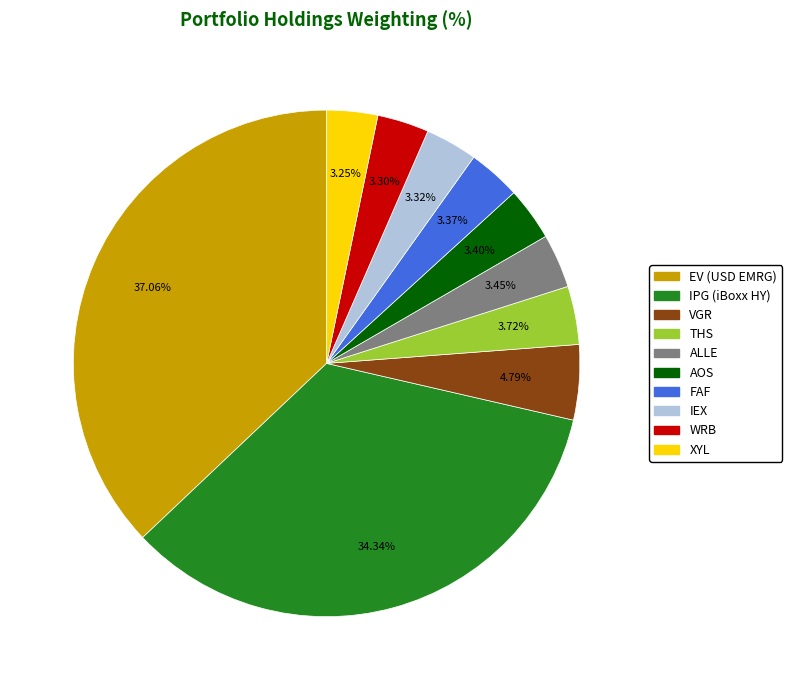

Approximately how many times larger is the value at THS compared to XYL?

1.1